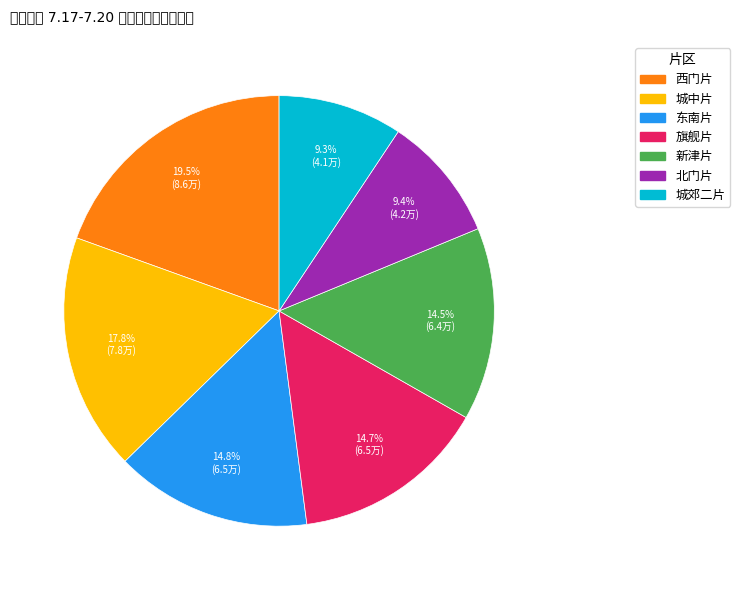

What is the largest slice in the pie chart?

西门片